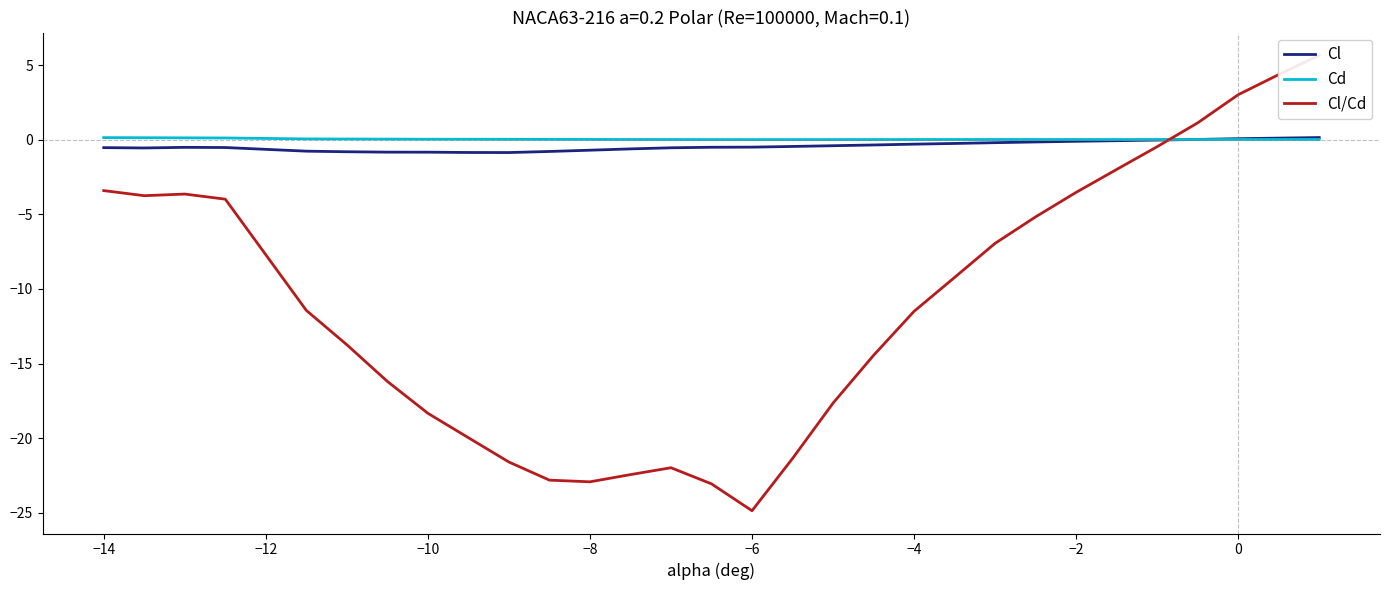

How many values in Cl are below zero?

26